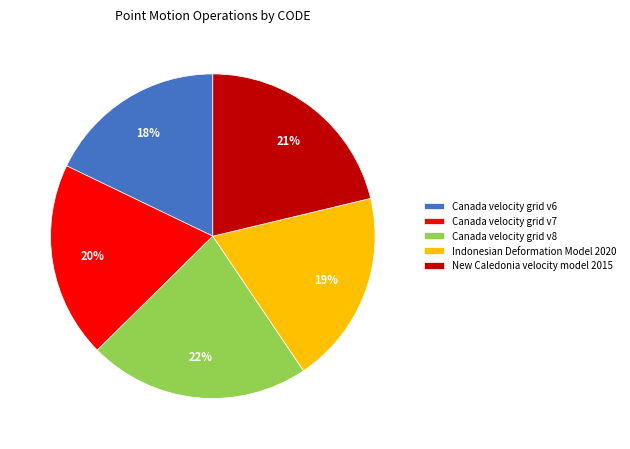

How many slices are in this pie chart?

5